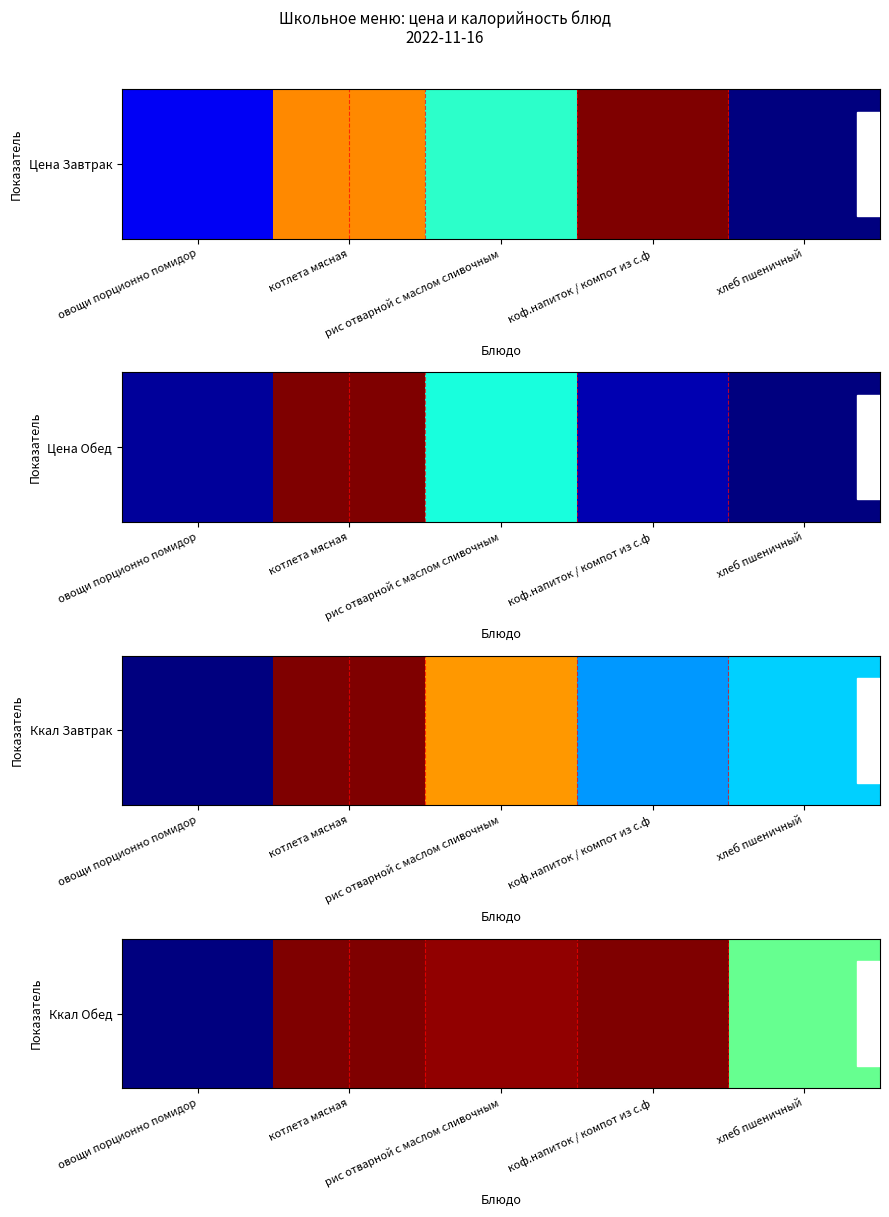

Which category has the highest value across all series?

коф.напиток / компот из с.ф